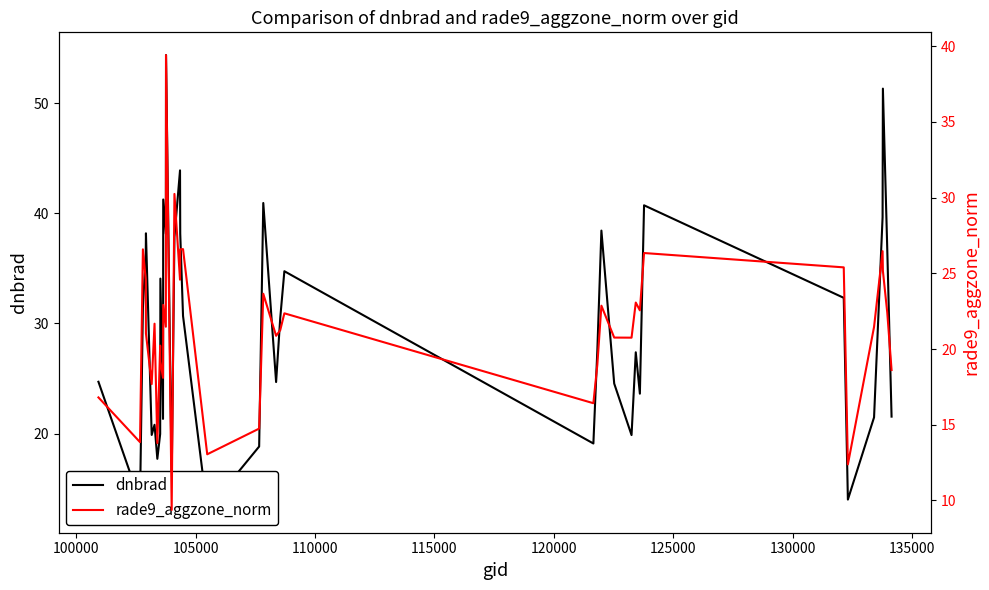

The value of dnbrad at 27 is 52.6. True or false?

False